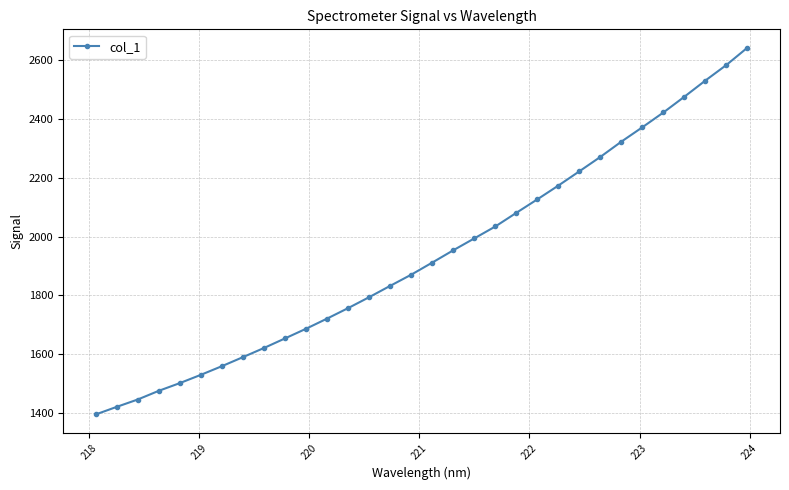

What is the smallest value displayed?

1394.5